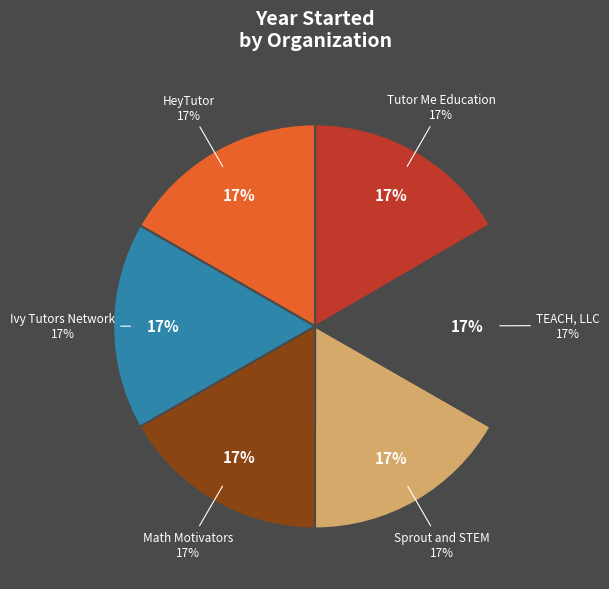

Combined, do Tutor Me Education and Ivy Tutors Network account for over 50%?

No